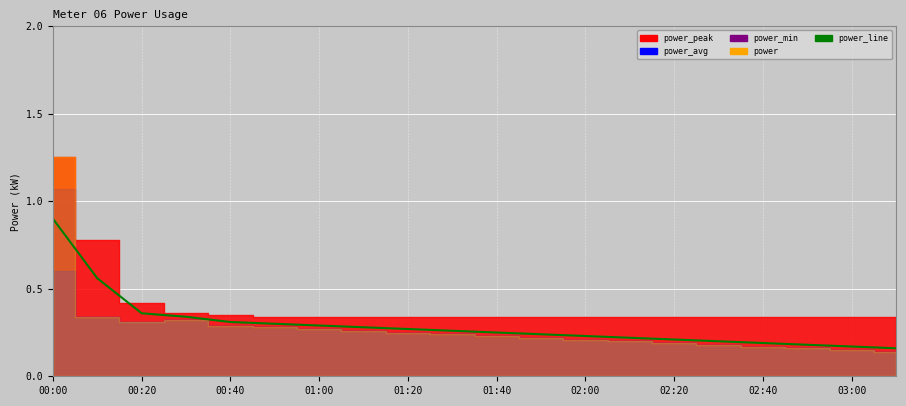

Where is the data nearest to the value 0?

19